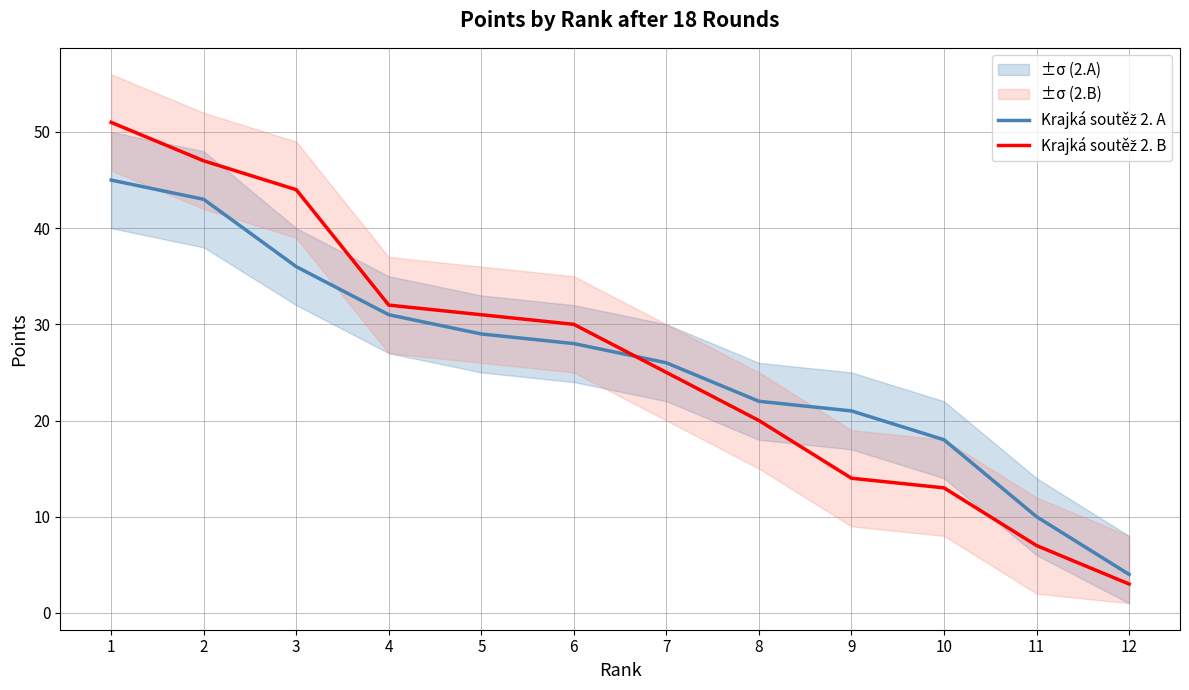

True or false: Krajká soutěž 2. A has more than 1 interior local peaks.

False